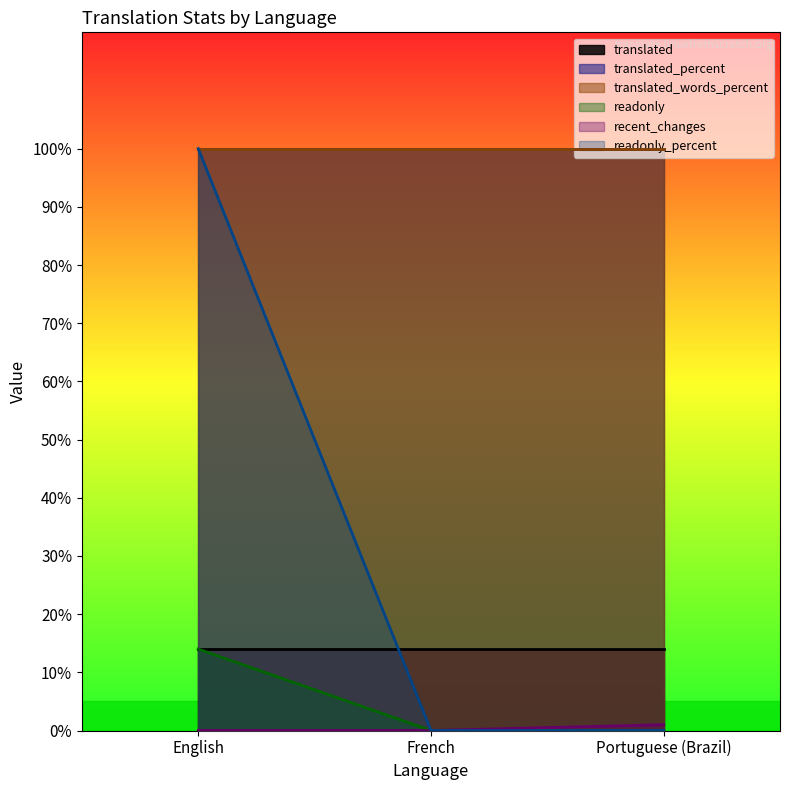

What position from the right is Portuguese (Brazil)?

1